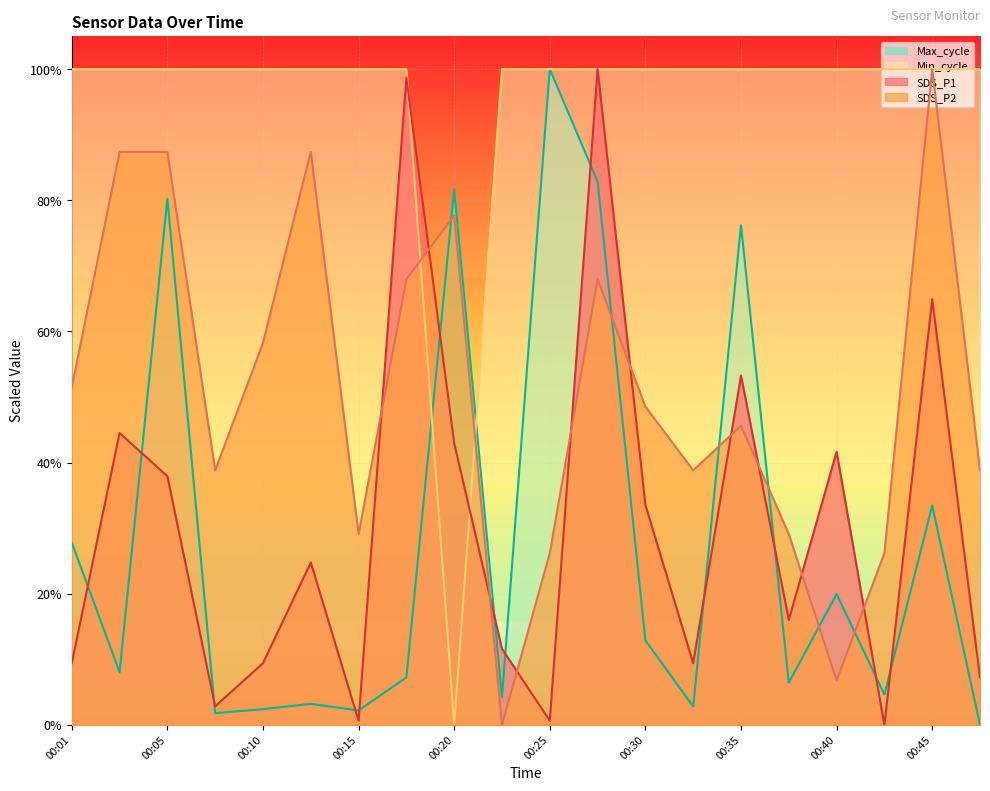

Which category has the lowest value across all series?

00:42